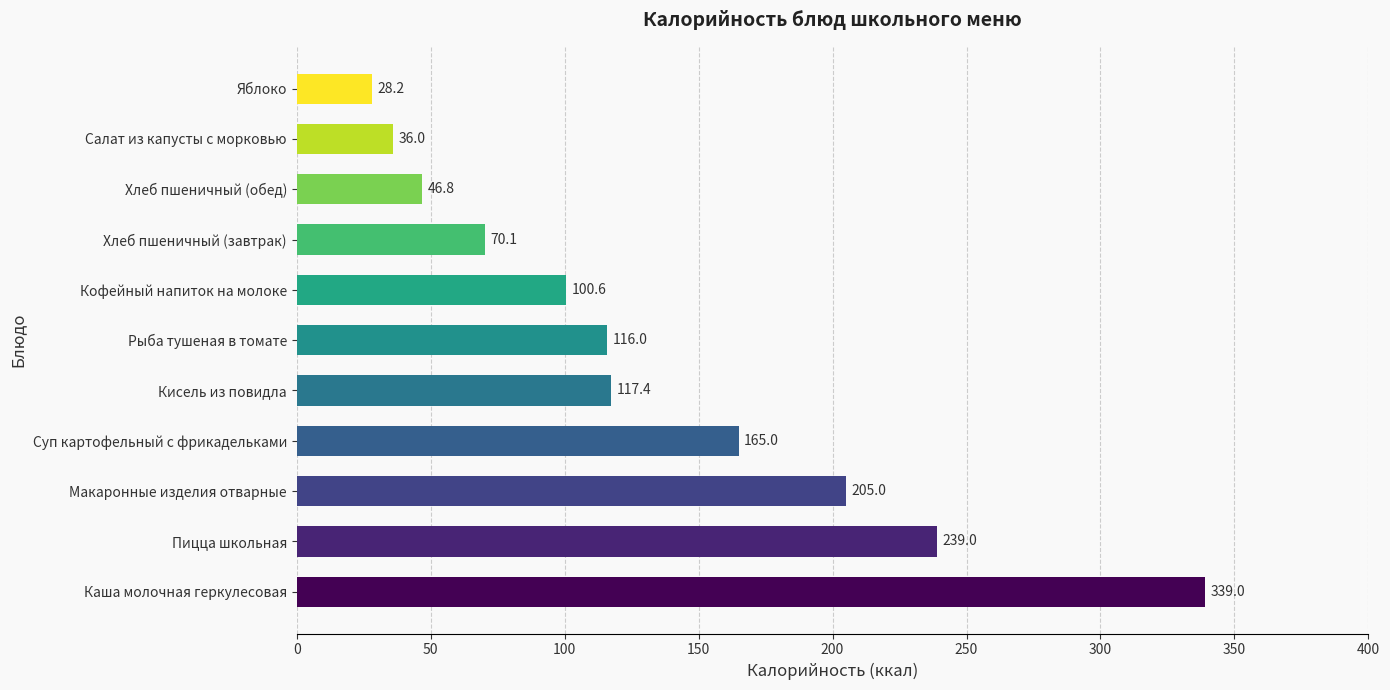

Reading bottom to top, transcribe all the data shown in this chart.

339.0	239.0	205.0	165.0	117.4	116.0	100.6	70.1	46.8	36.0	28.2